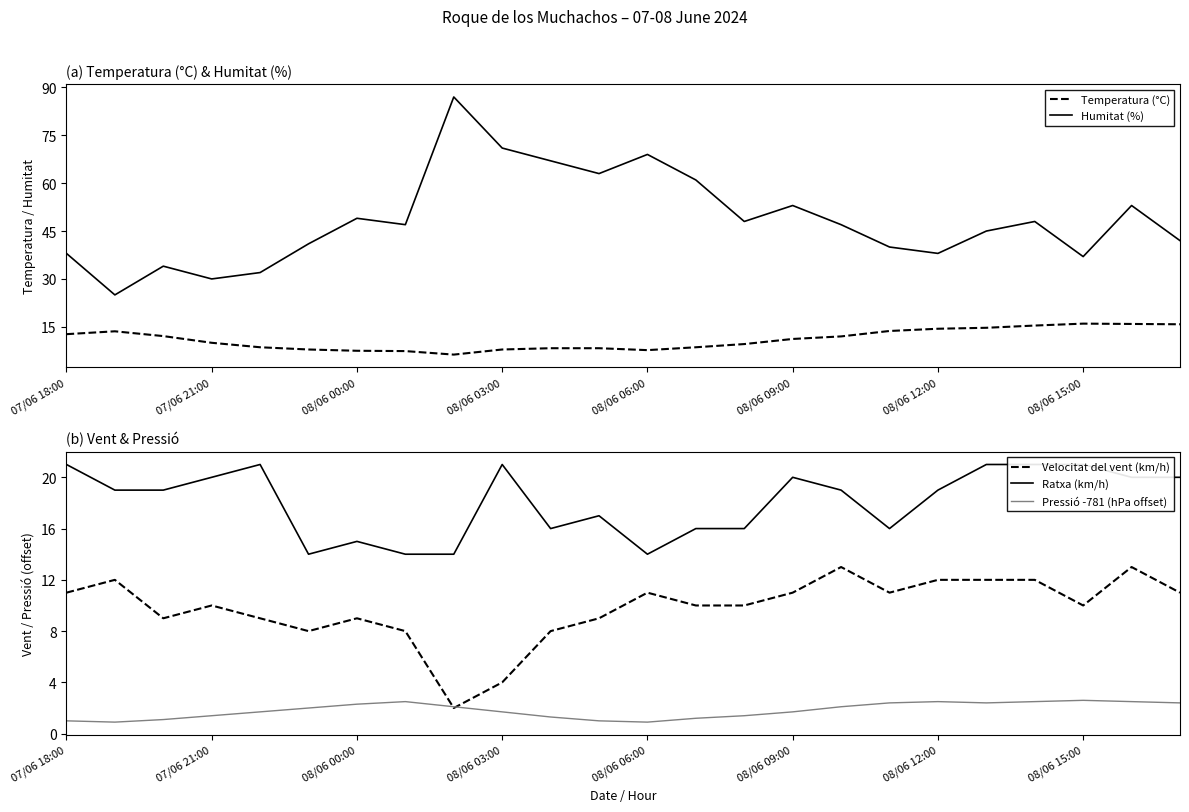

True or false: Humitat (%) and Temperatura (°C) cross at least once.

False